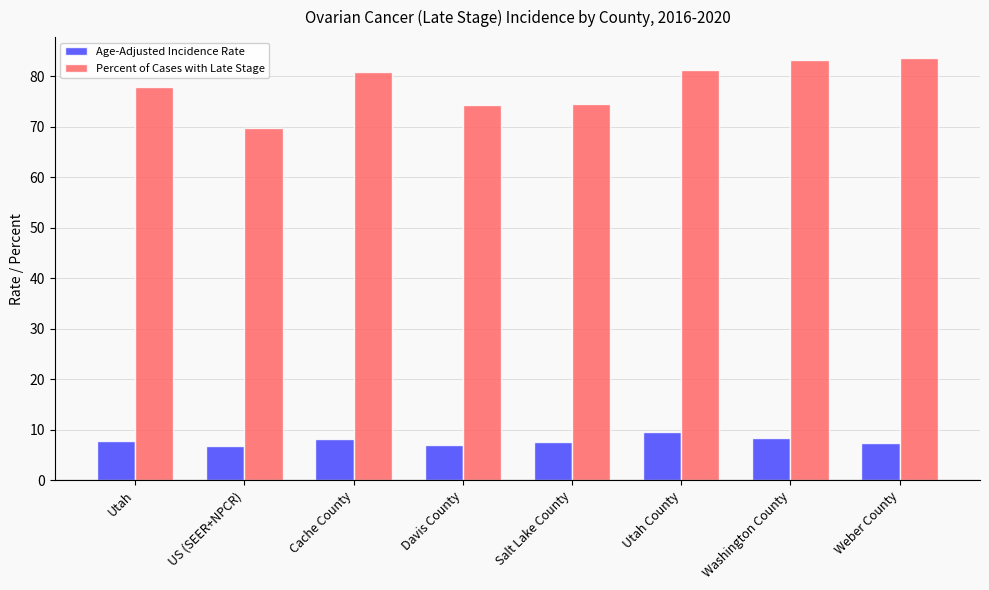

What is the difference between the maximum and minimum values in the Percent of Cases with Late Stage series?

13.9